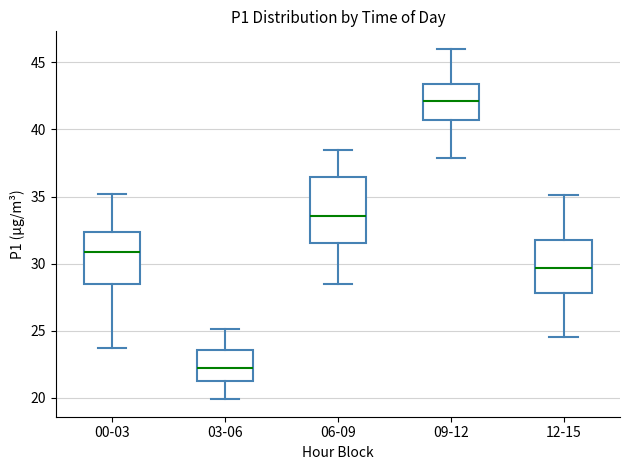

Comparing the boxes themselves (not the whiskers), which one is the tallest?

06-09